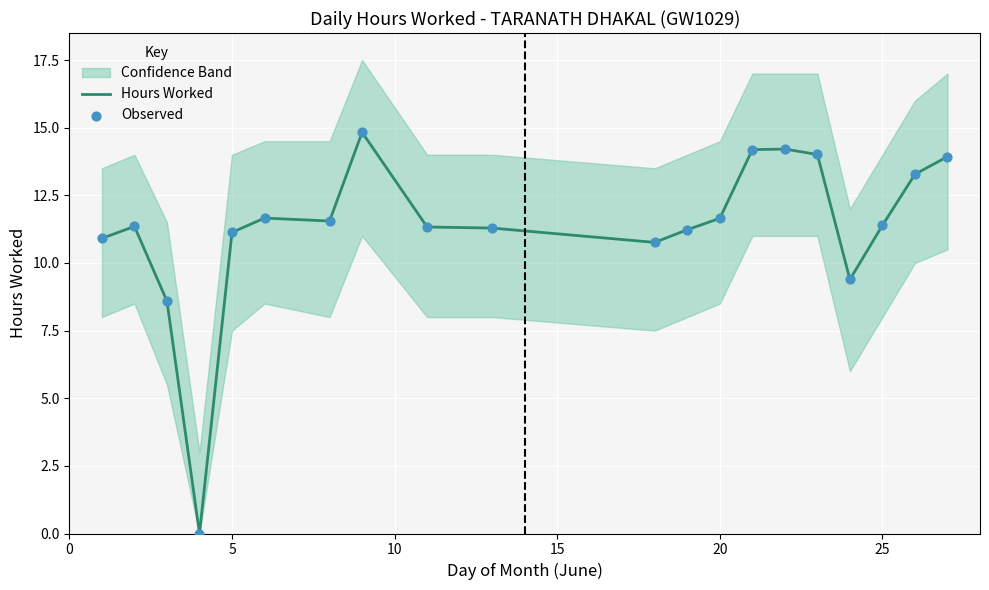

Which series reaches the minimum Y coordinate?

Hours Worked